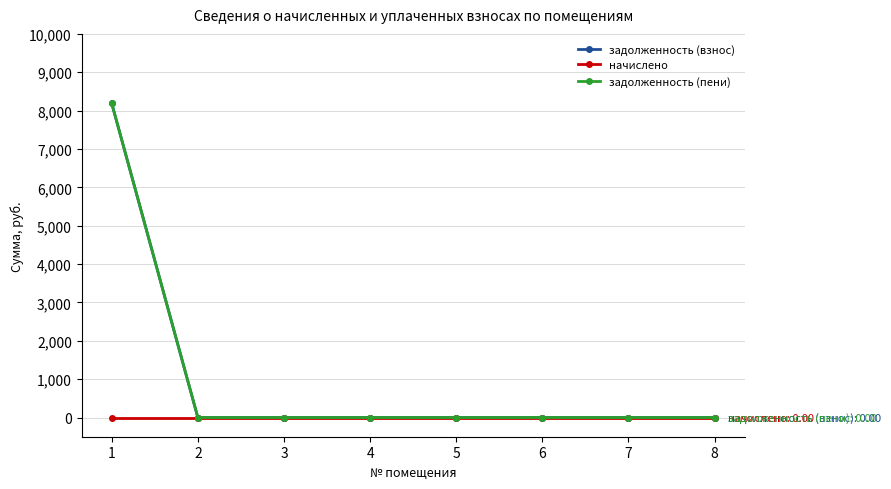

At 1, list the series in order from largest to smallest.

задолженность (взнос), задолженность (пени), начислено